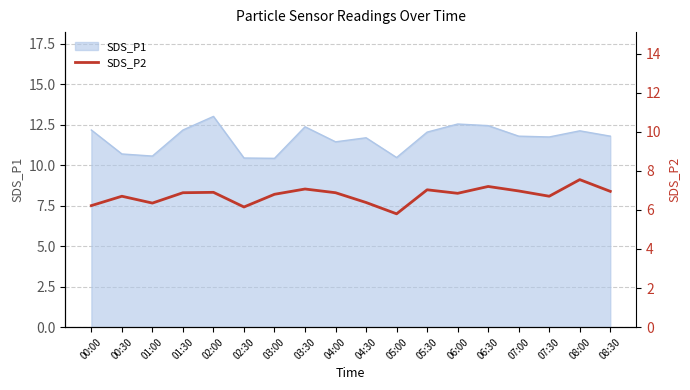

True or false: the data shows 11.3 at 01:00.

False